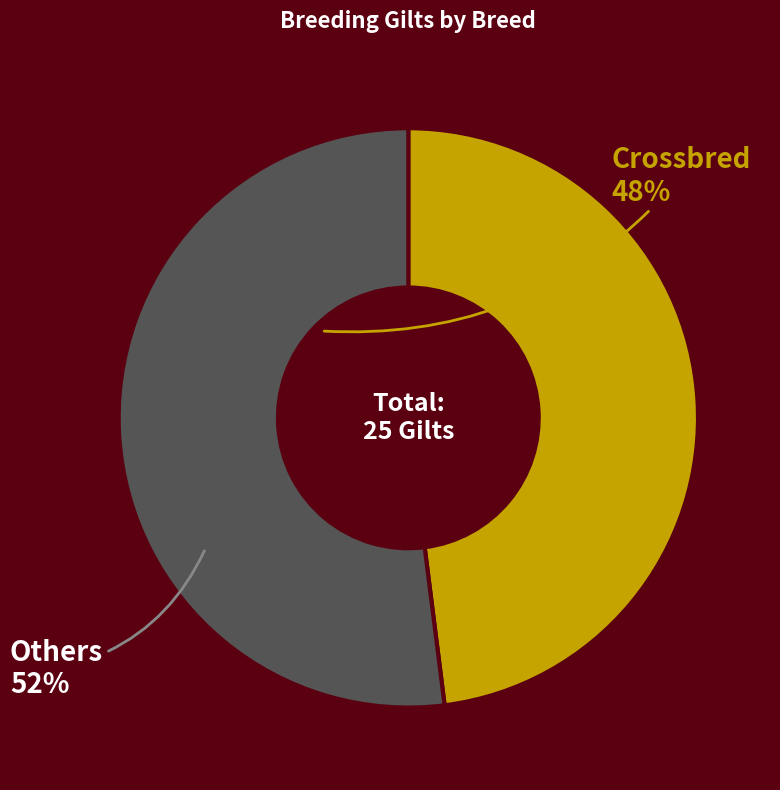

Which has a higher value, Others or Crossbred?

Others